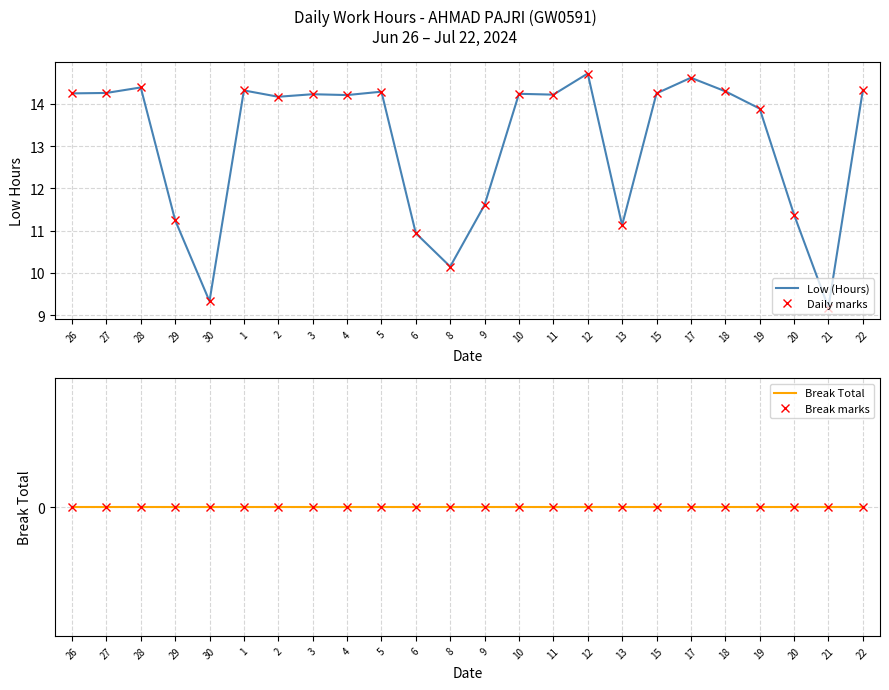

Does the chart have visible grid lines?

Yes